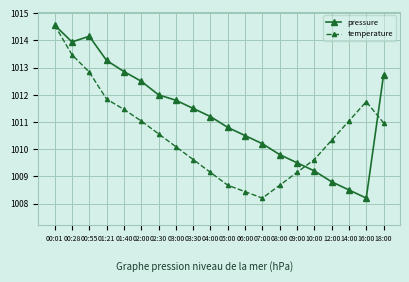

At 02:00, list the series in order from smallest to largest.

temperature, pressure